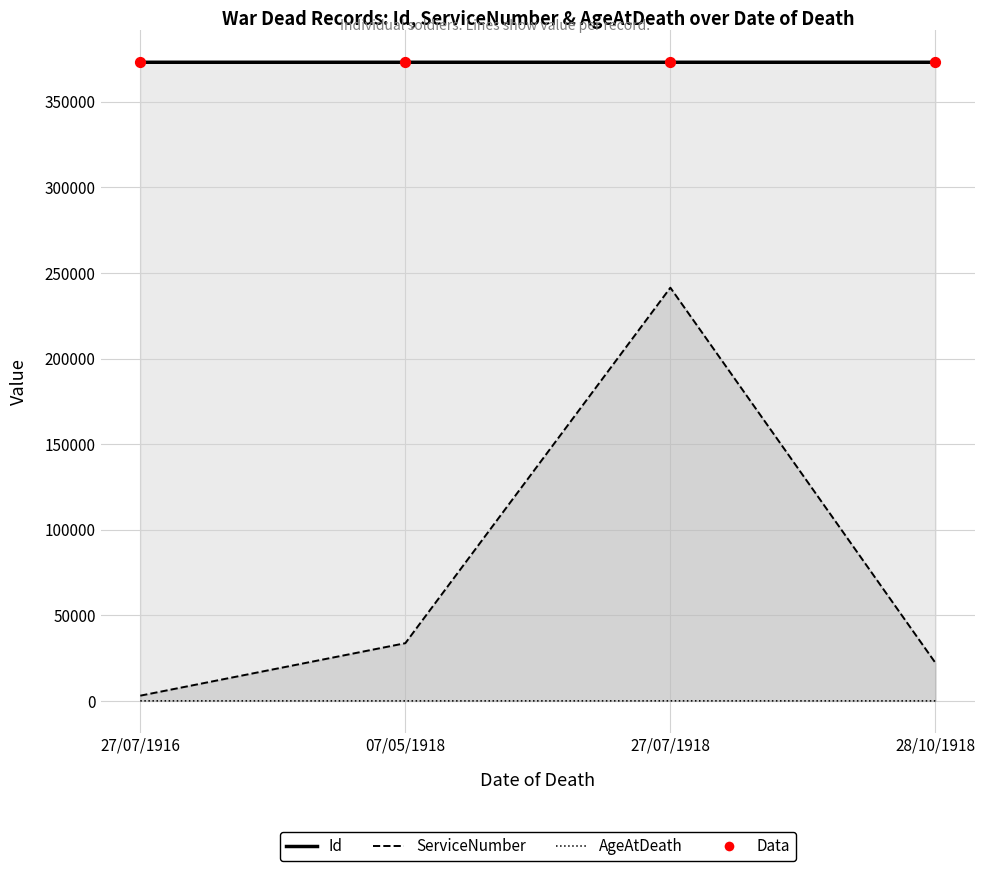

Which series contains the highest Y value?

Id